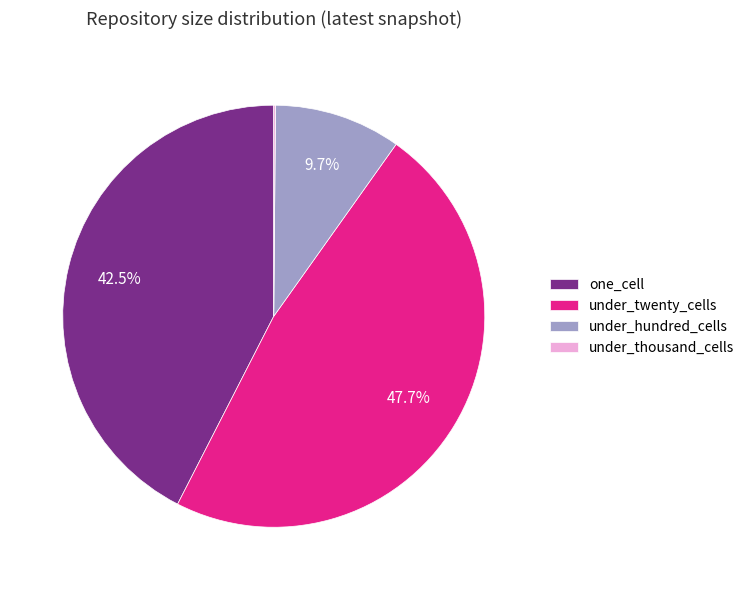

Is the sum of under_twenty_cells and one_cell greater than half?

Yes